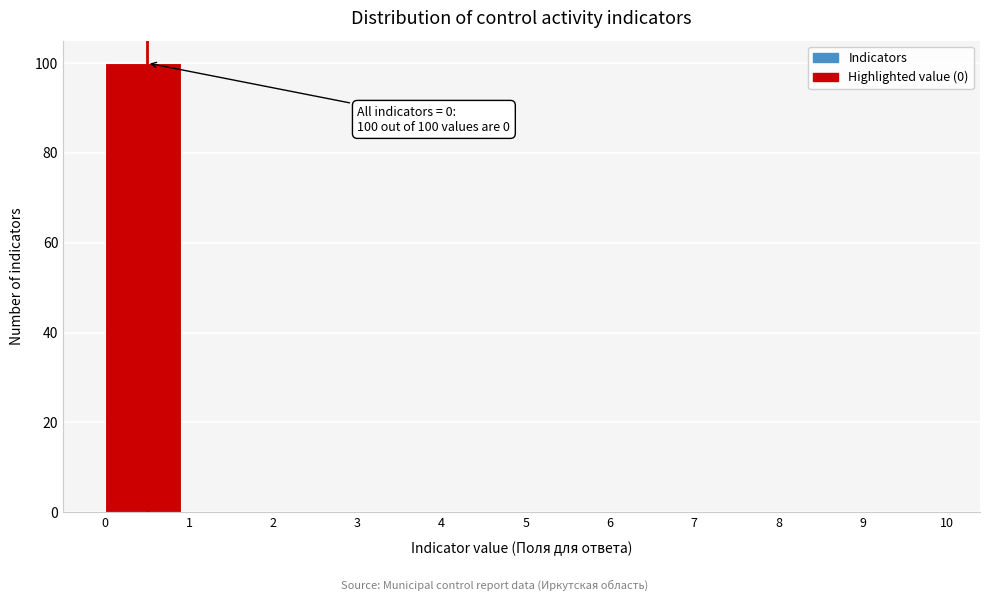

Which range on the x-axis has the tallest bar?

0 to 1